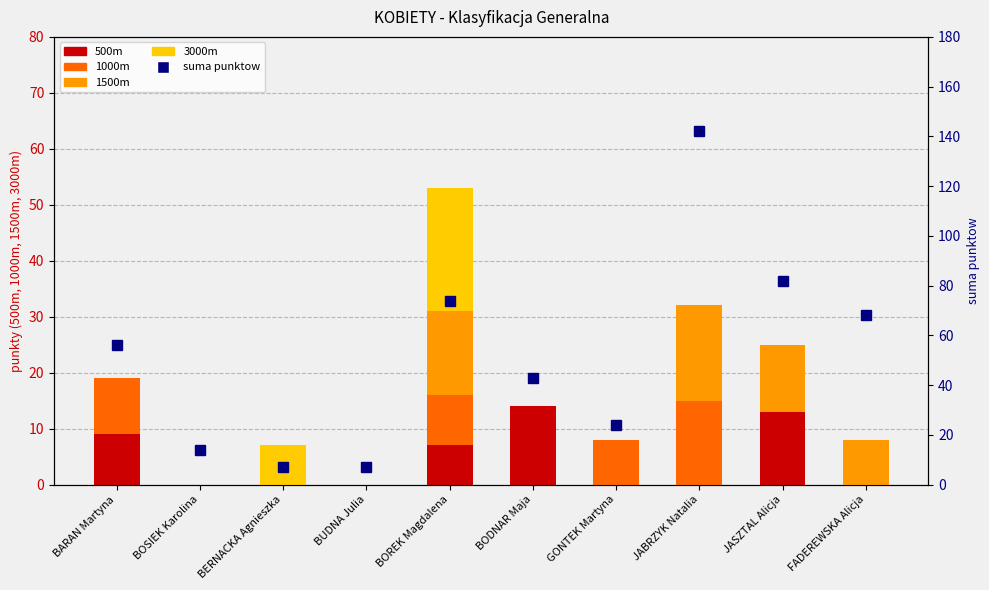

What is the total value across all series at BOREK Magdalena?

127